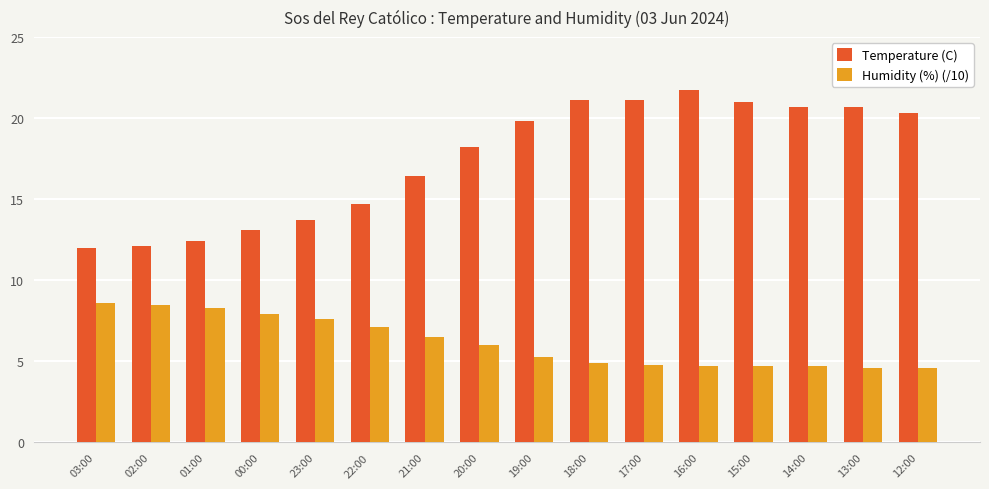

What is the sum of the Humidity (%) (/10) values at 22:00 and 21:00?

13.6